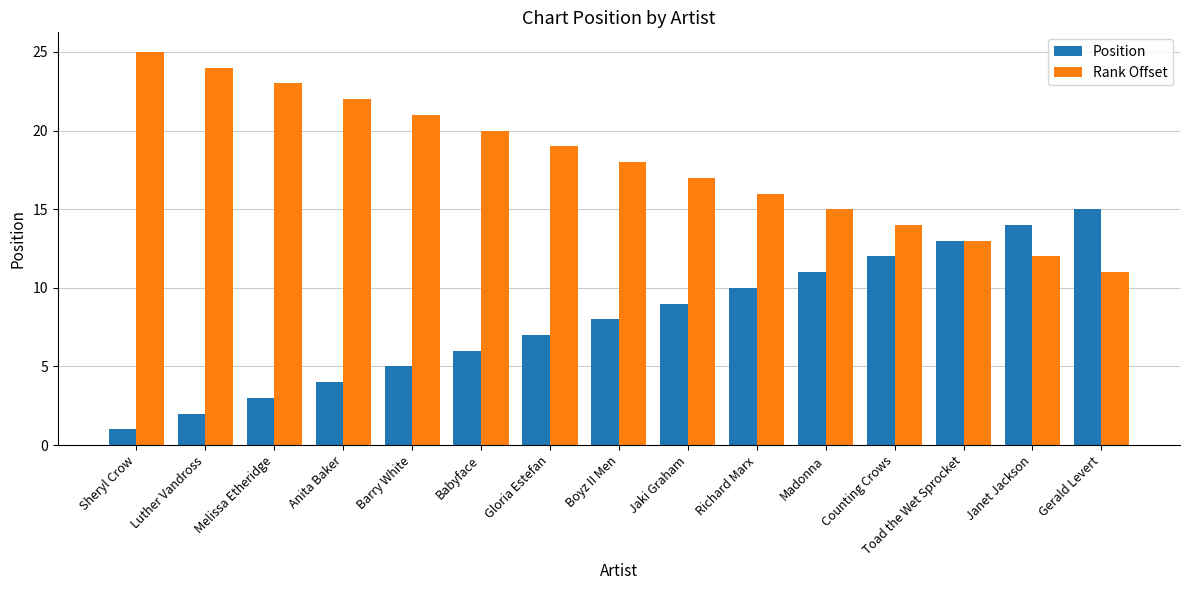

What is the total value across all series at Jaki Graham?

26